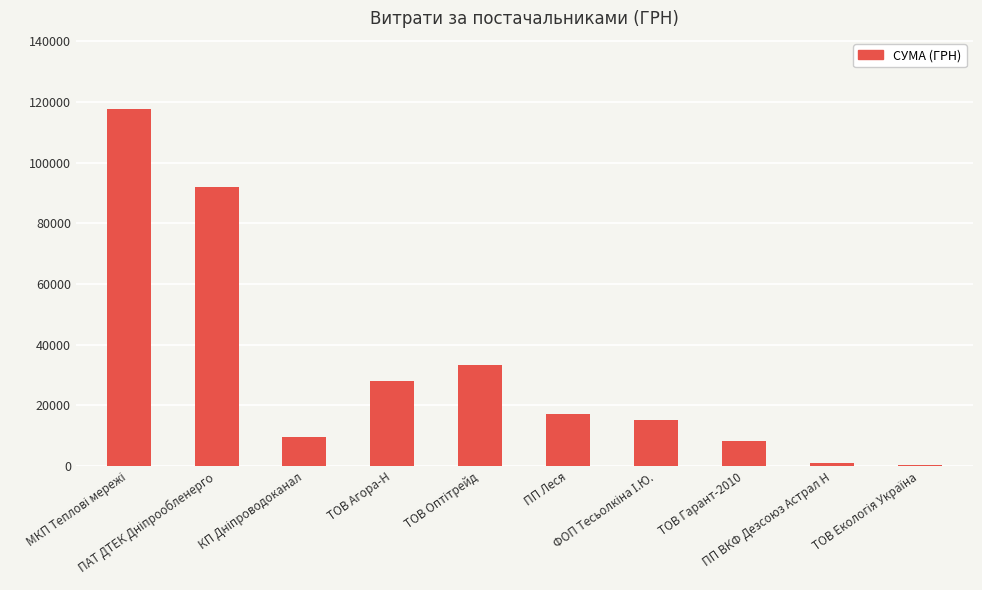

Count the number of categories in the chart.

10